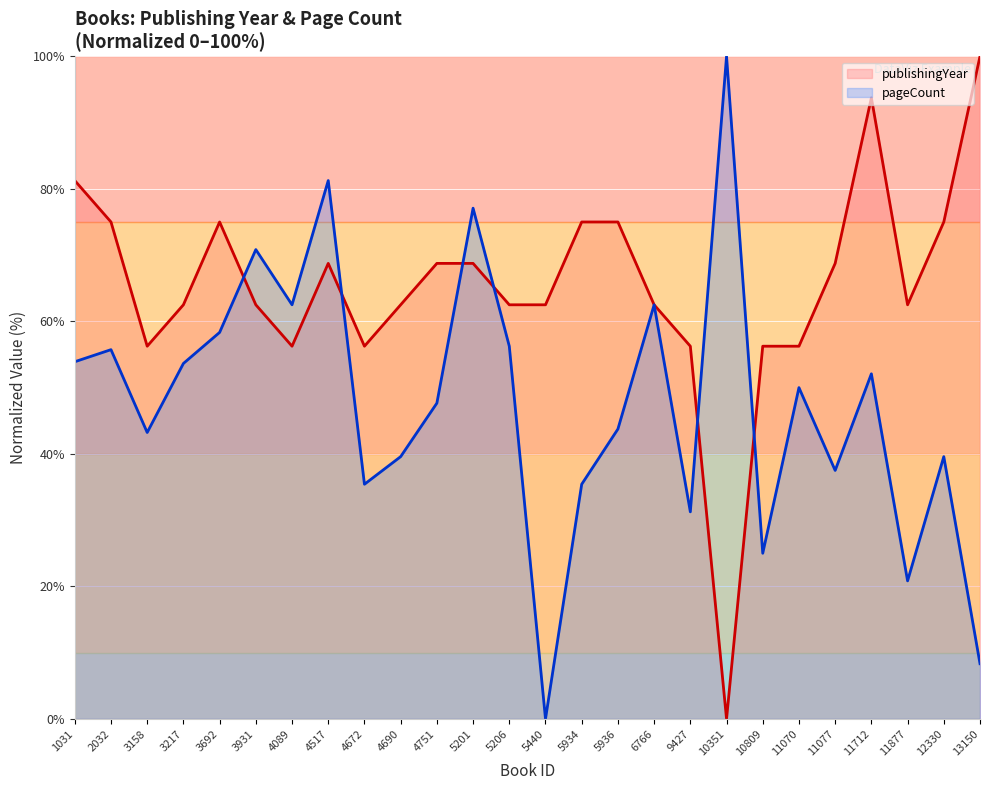

How many lines are shown in the chart?

2